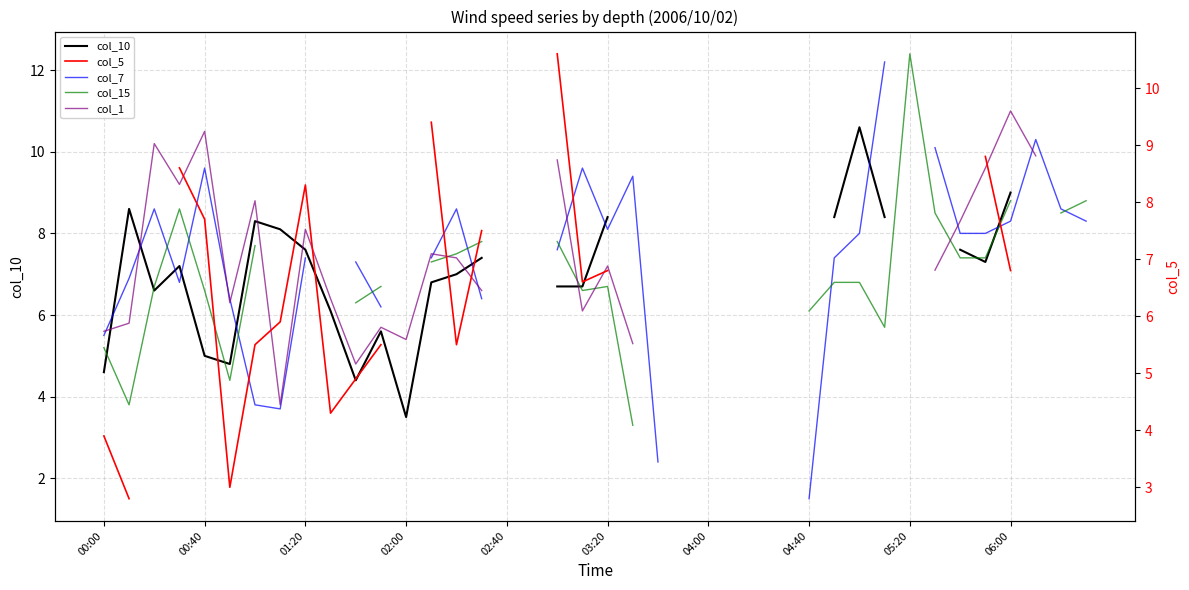

How many lines are shown in the chart?

5